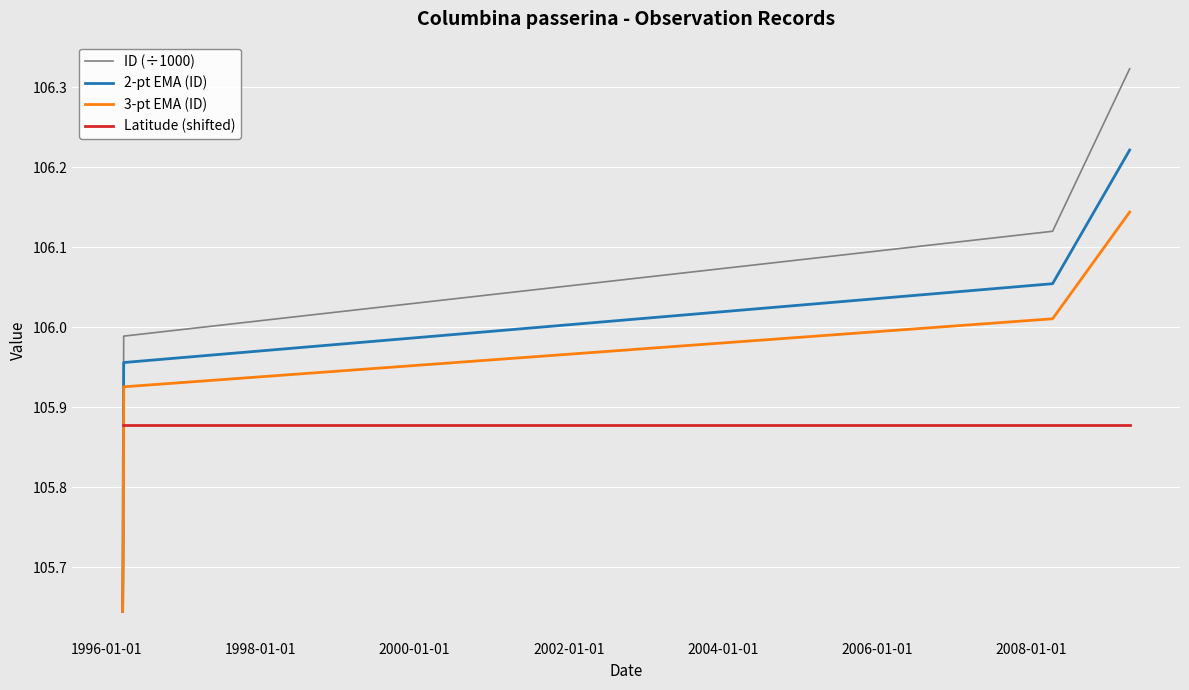

What is the sum of all Latitude (shifted) values?

741.1